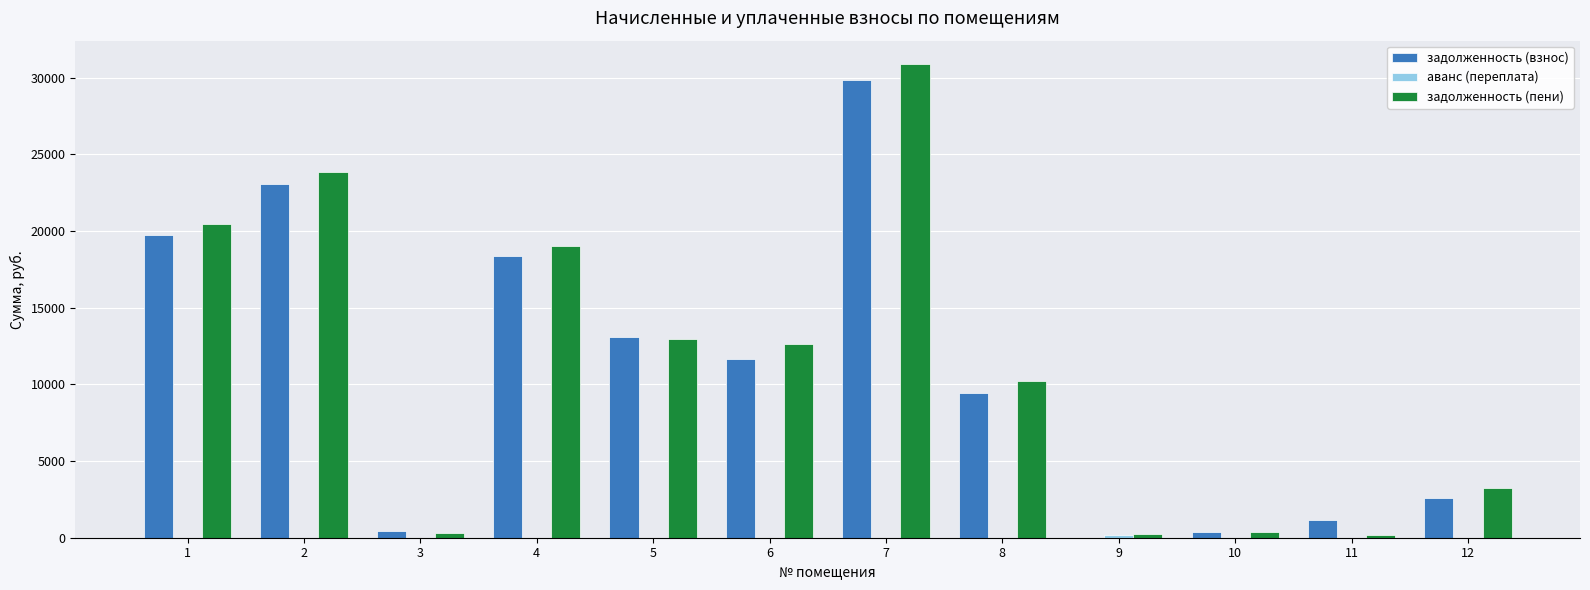

Where is задолженность (пени) nearest to the value 15524?

5